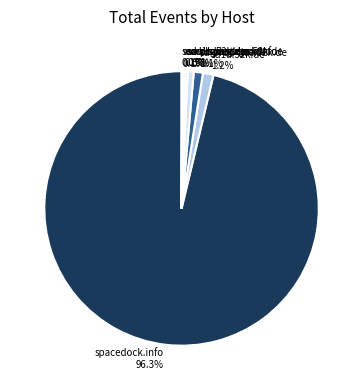

Is there any slice that represents more than half of the pie?

Yes